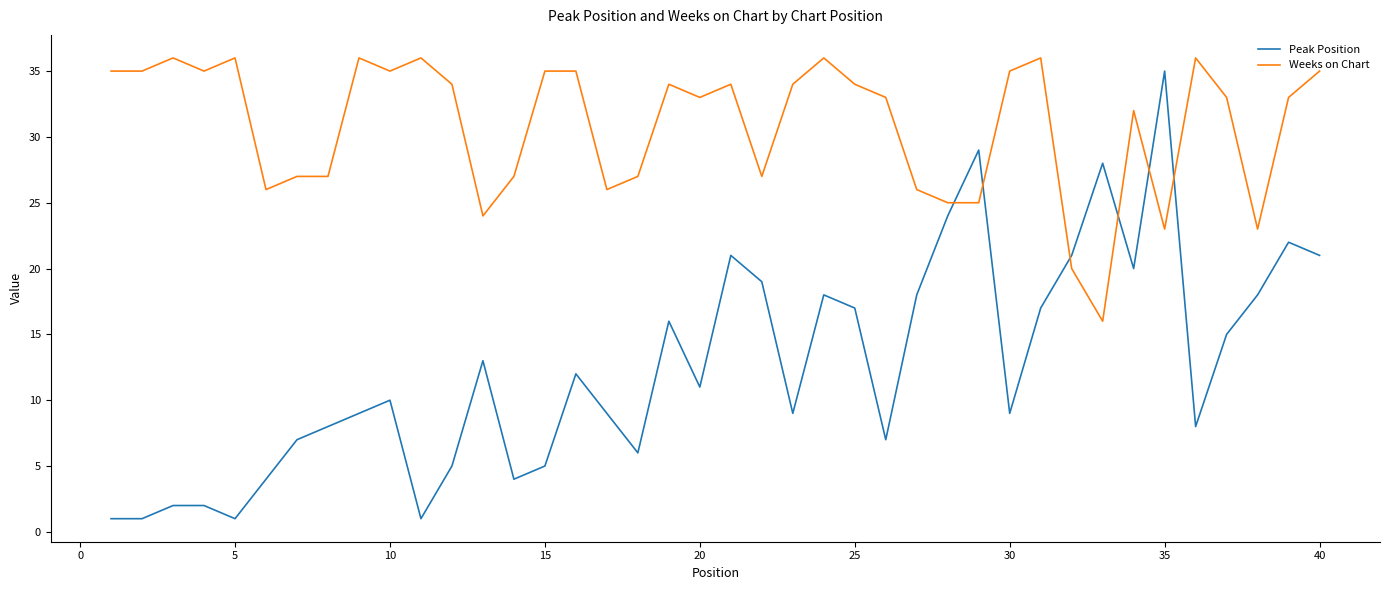

Which series has the largest range (max minus min)?

Peak Position